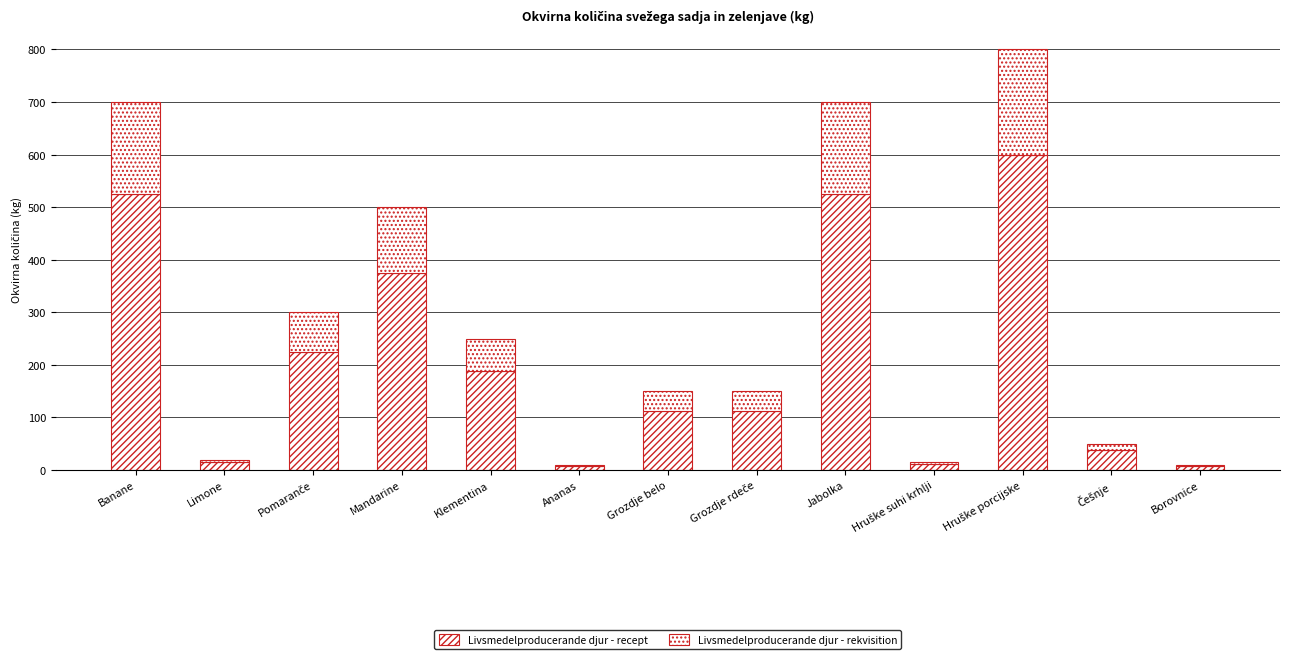

Which series has the largest total across all categories?

Livsmedelproducerande djur - recept